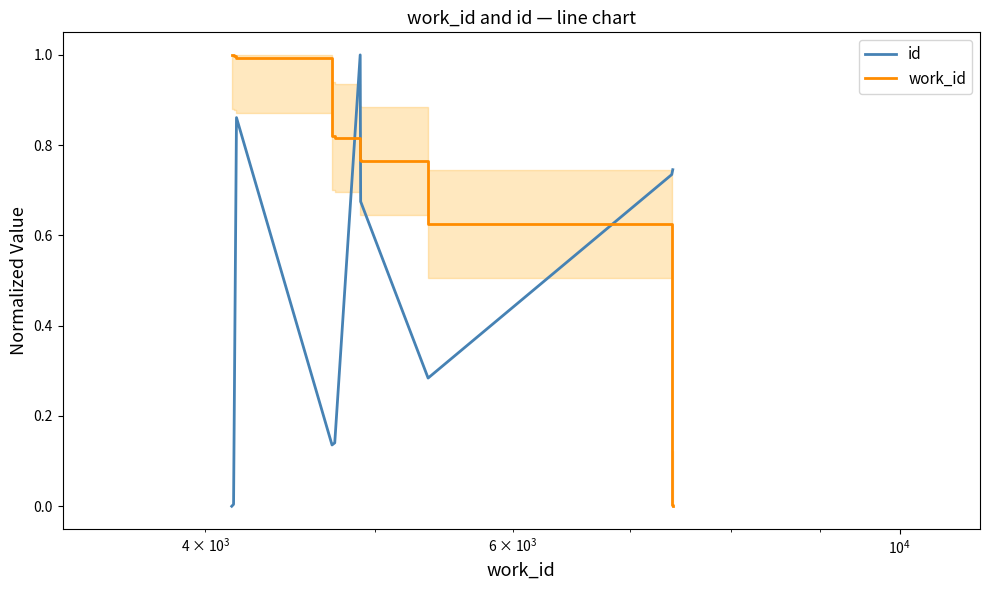

True or false: work_id and id intersect in this chart.

True